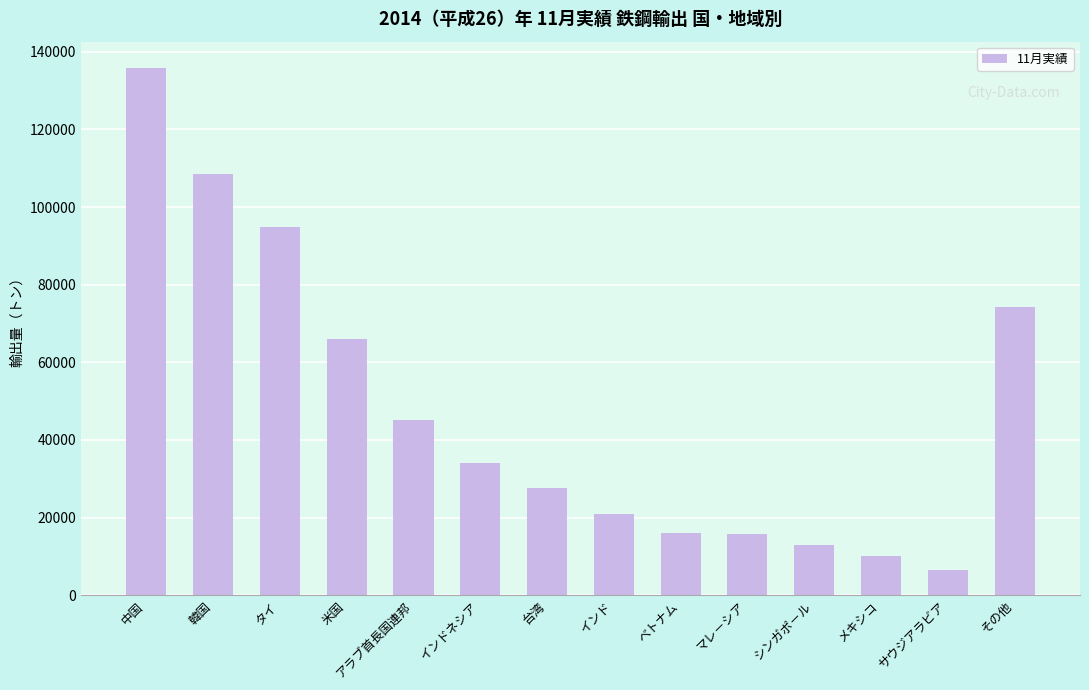

Between マレ－シア and 韓国, which is larger?

韓国